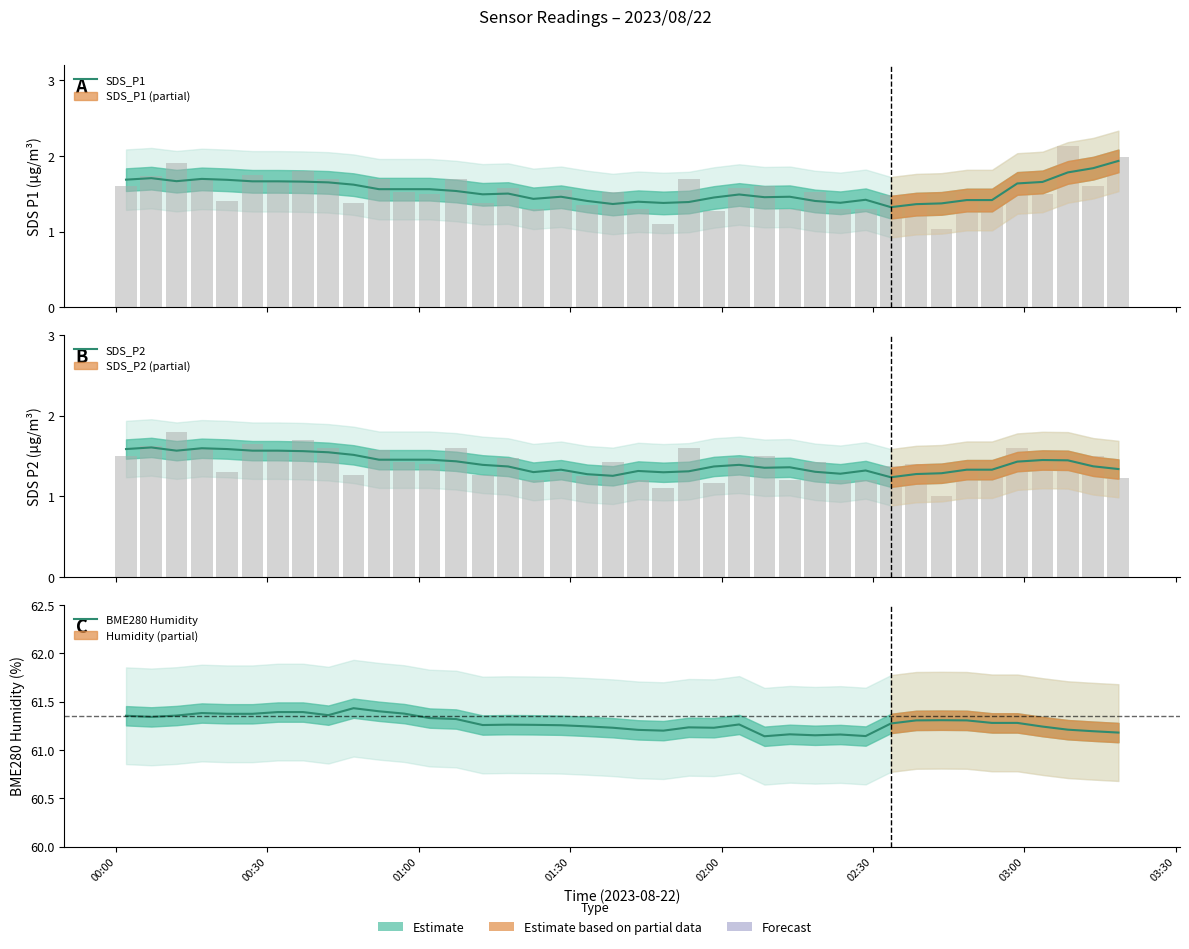

What are all the series names shown in the legend?

SDS_P1, SDS_P2, BME280 Humidity